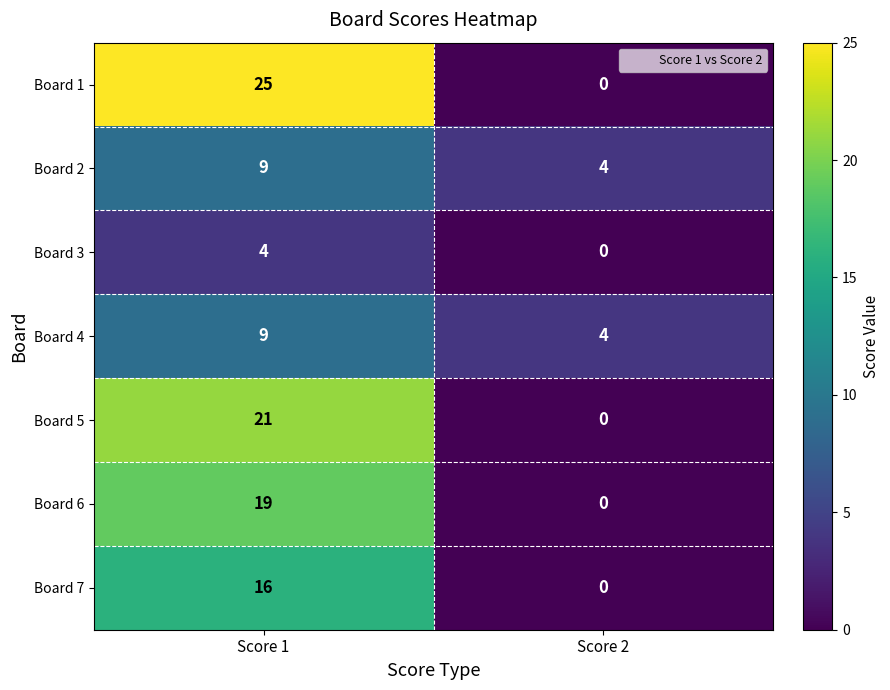

At how many categories does at least one series exceed 16?

1